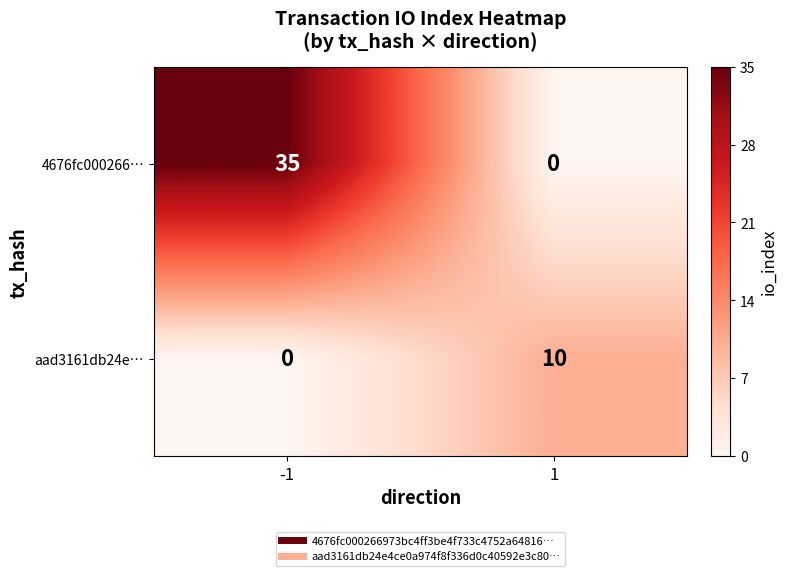

At which category is the sum across all series the highest?

-1